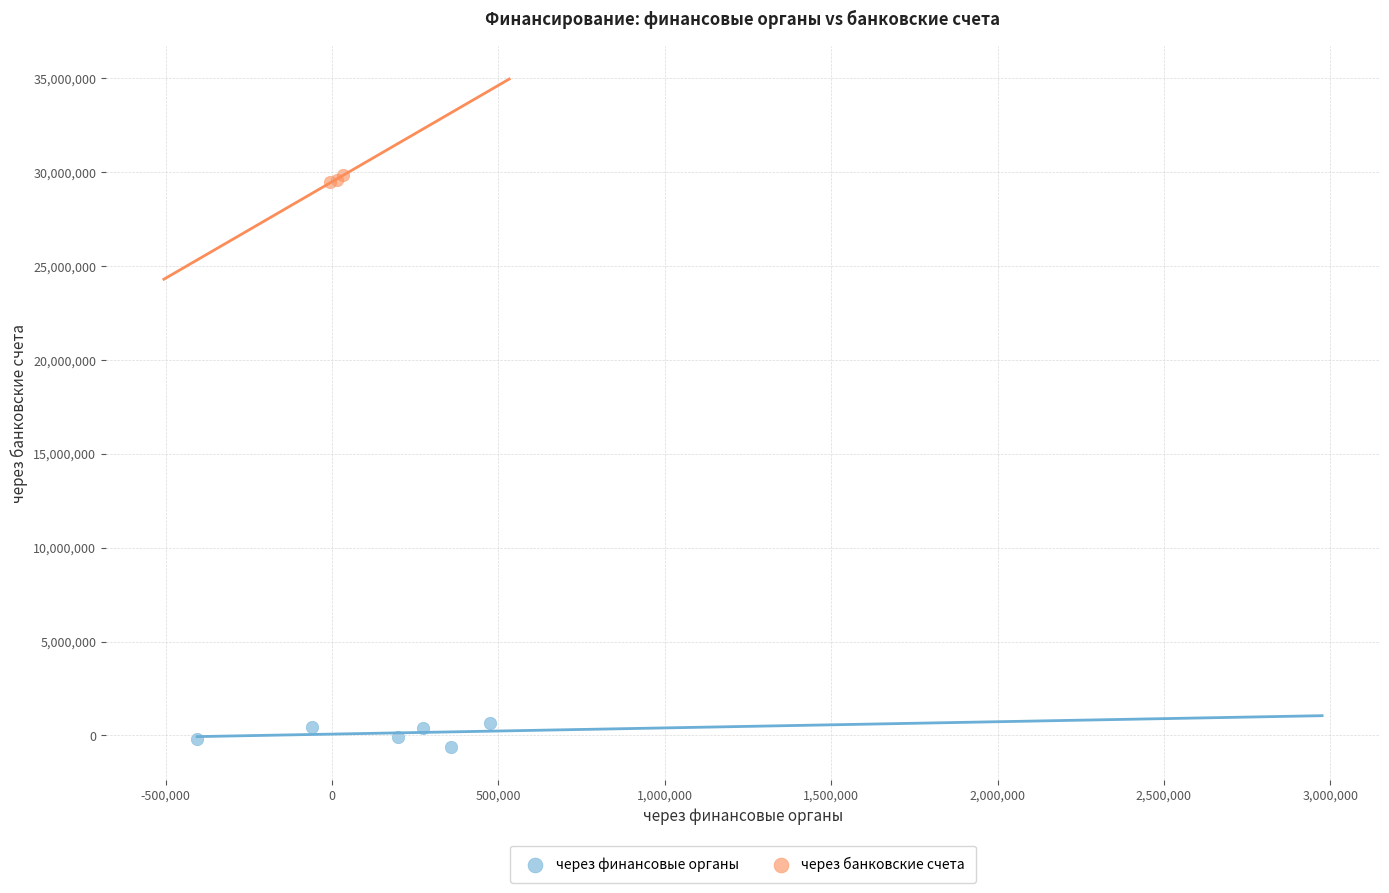

Which series contains the lowest Y value?

через финансовые органы